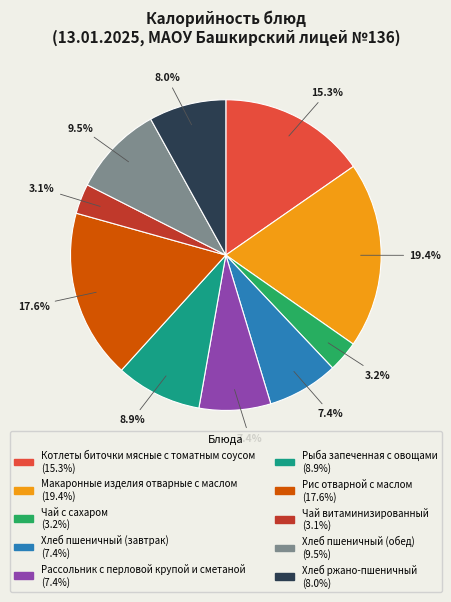

To the nearest percent, what is the difference between the Хлеб ржано-пшеничный and Хлеб пшеничный (завтрак) slice percentages?

1%